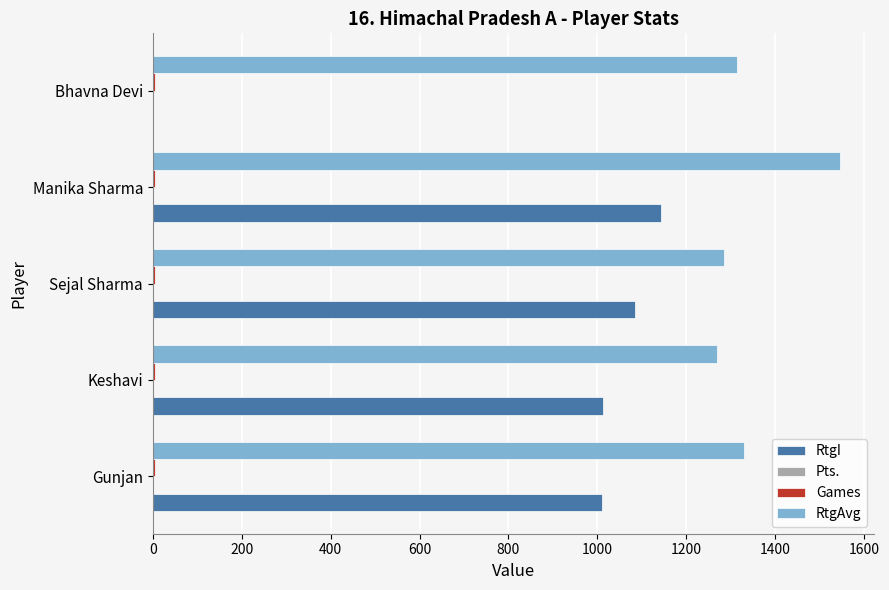

What is the maximum value shown in the chart?

1545.0